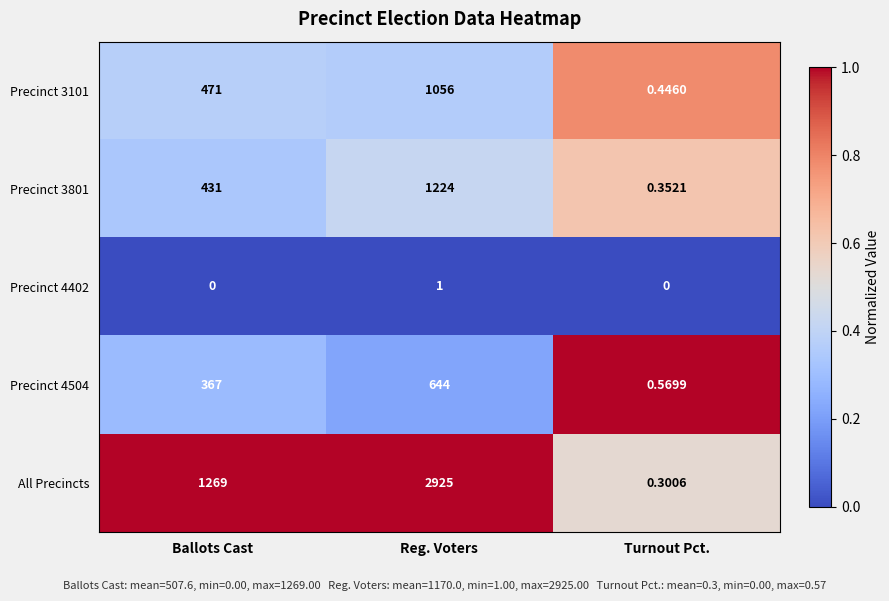

Which series has the largest total across all categories?

All Precincts